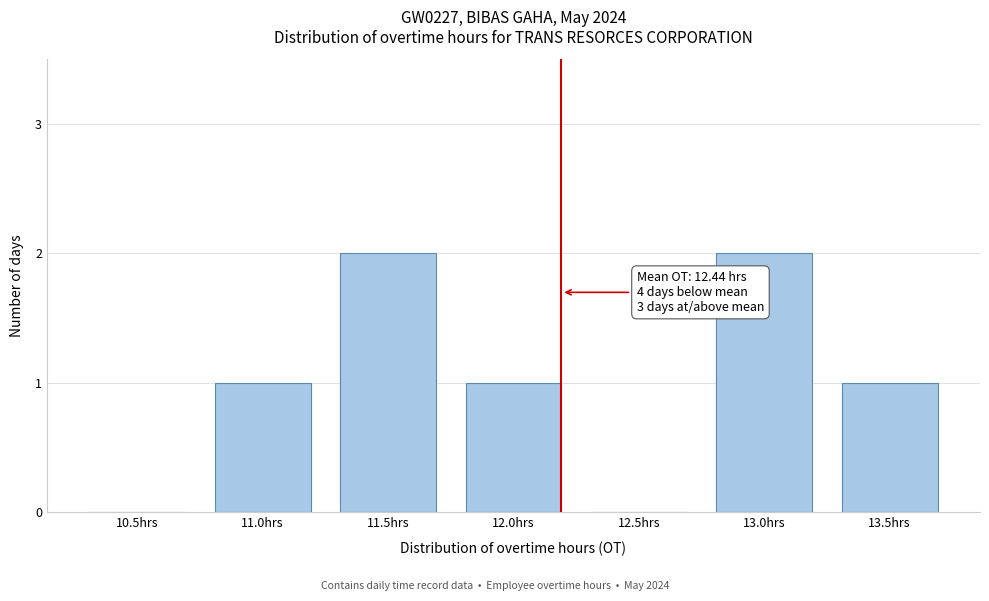

Reading left to right, what are all the values shown in this chart?

10.5hrs=0	11.0hrs=1	11.5hrs=2	12.0hrs=1	12.5hrs=0	13.0hrs=2	13.5hrs=1